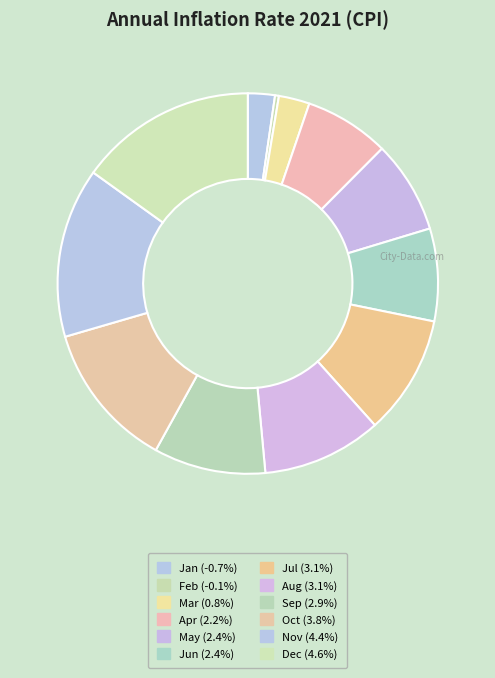

How much of the chart is everything except Dec?

84.1%